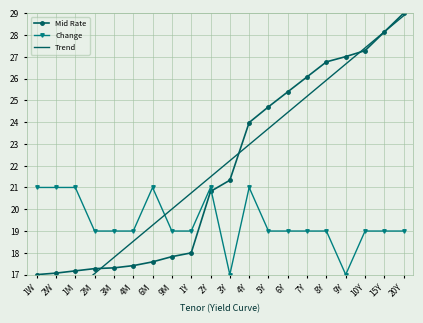

Reading left to right, what are all the values shown in this chart?

Mid Rate: 17.0	17.1	17.2	17.3	17.3	17.4	17.6	17.8	18.0	20.8	21.3	24.0	24.7	25.4	26.1	26.8	27.0	27.3	28.1	29.0
Change: 21.0	21.0	21.0	19.0	19.0	19.0	21.0	19.0	19.0	21.0	17.0	21.0	19.0	19.0	19.0	19.0	17.0	19.0	19.0	19.0
Trend: 14.8	15.6	16.3	17.0	17.8	18.5	19.3	20.0	20.7	21.5	22.2	23.0	23.7	24.4	25.2	25.9	26.7	27.4	28.1	28.9